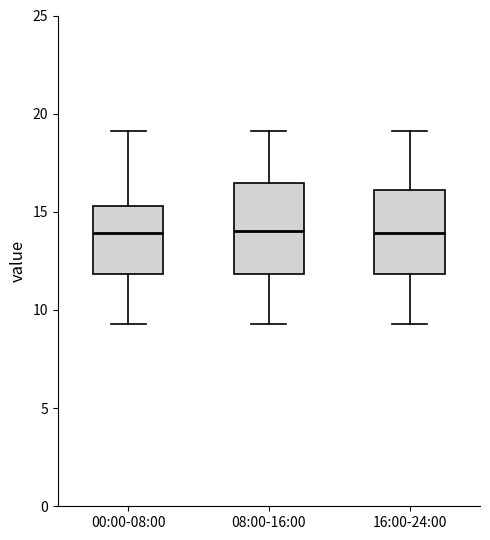

Reading left to right, transcribe this box plot: for each box, give where its median line is, the range the box spans, and where its two whiskers end, as read against the y-axis. The values are not printed on the chart, so give them approximately, as read against the axis.

00:00-08:00: median 14.0, box 12.0 to 15.5, whiskers 9.5 to 19.0
08:00-16:00: median 14.0, box 12.0 to 16.5, whiskers 9.5 to 19.0
16:00-24:00: median 14.0, box 12.0 to 16.0, whiskers 9.5 to 19.0